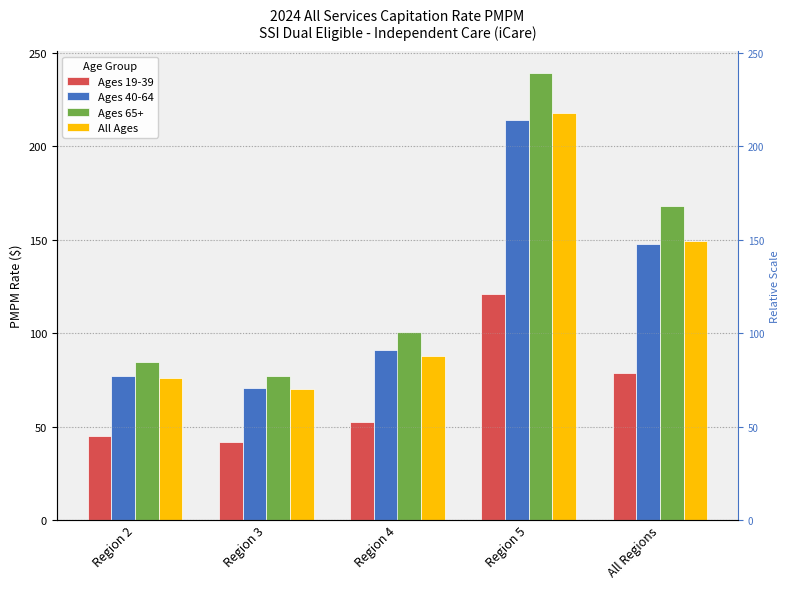

How many data points in Ages 19-39 are above 52?

3